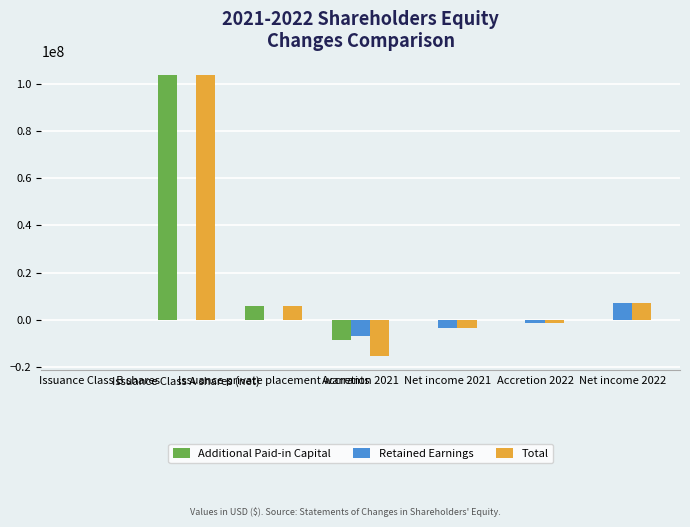

What is the sum of all Total values?

96371902